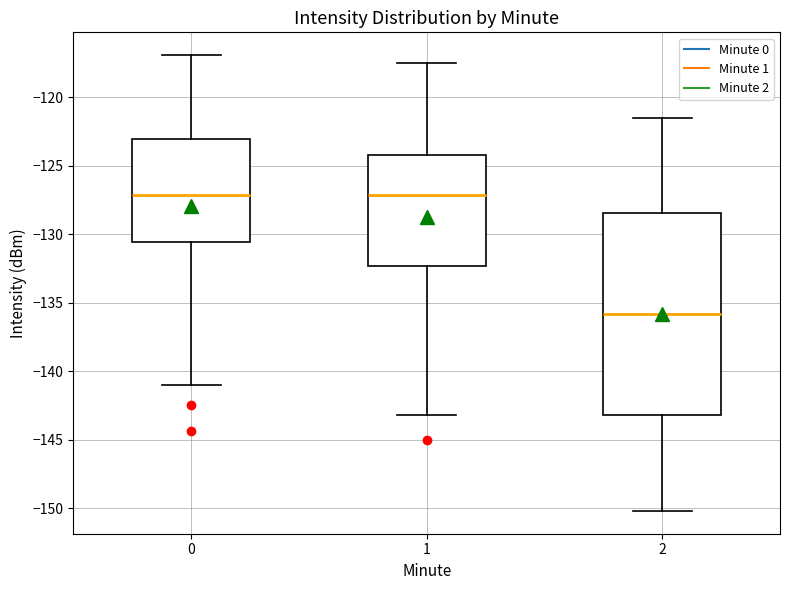

Where is the lower edge of the box at x = 0 on the y-axis? The values are not printed on the chart, so give them approximately, as read against the axis.

-130.5